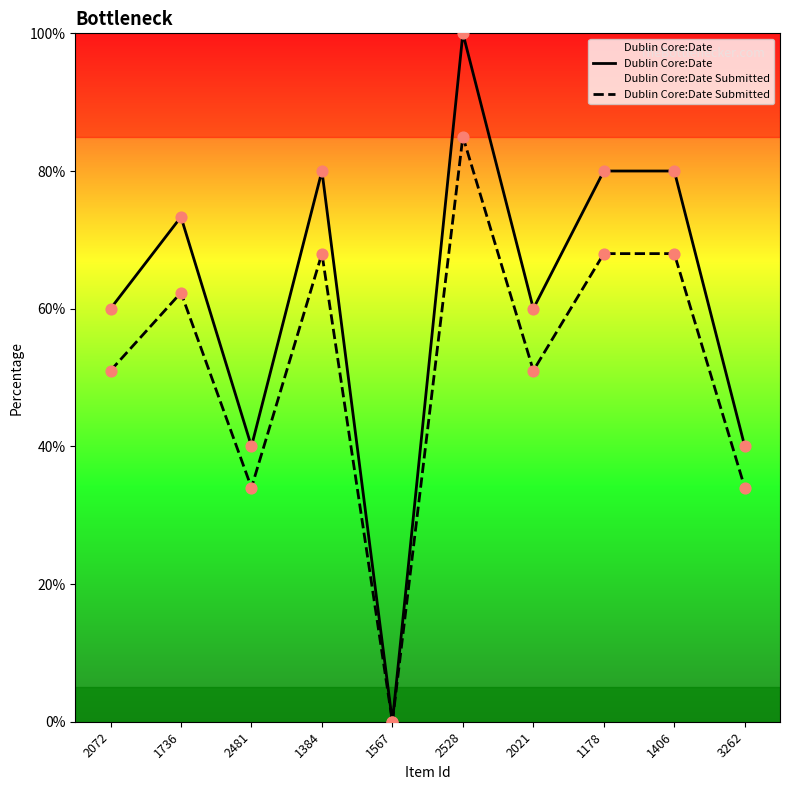

Which series has the largest total across all categories?

Dublin Core:Date